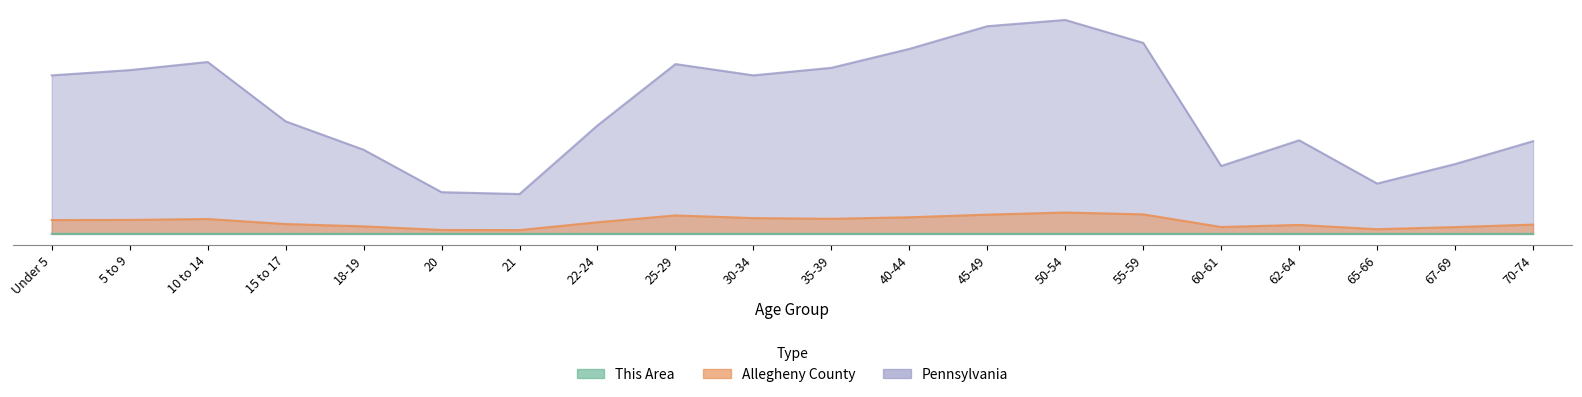

What is the difference between the second highest and second lowest values in the Allegheny County series?

0.1